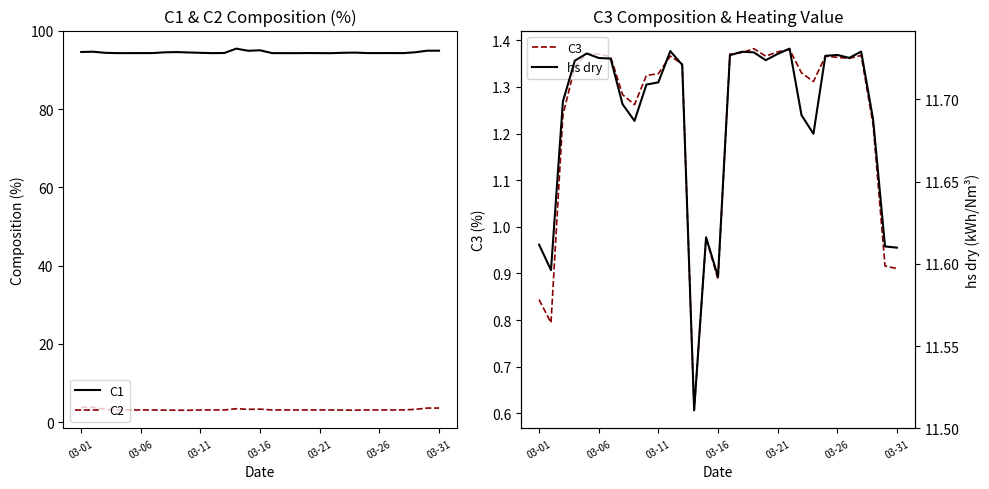

Count the number of categories in the chart.

31